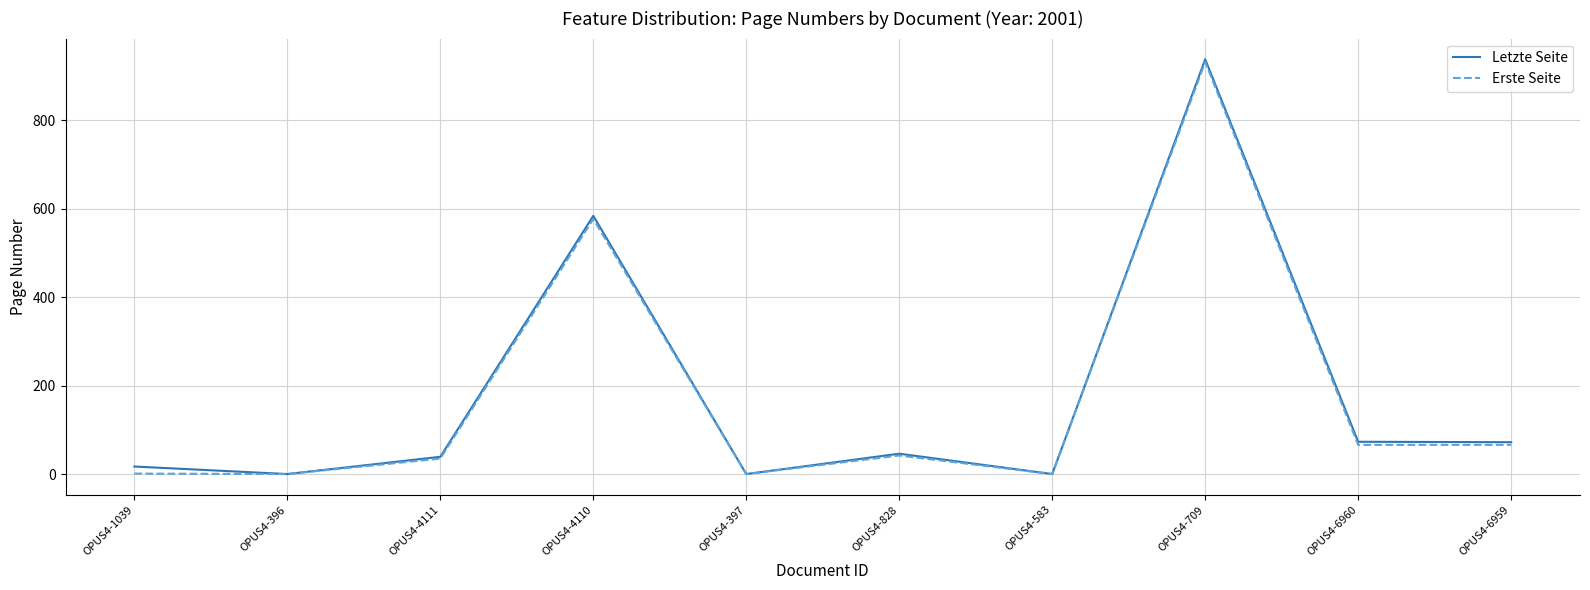

Is it true that Erste Seite equals 66 at OPUS4-6960?

True